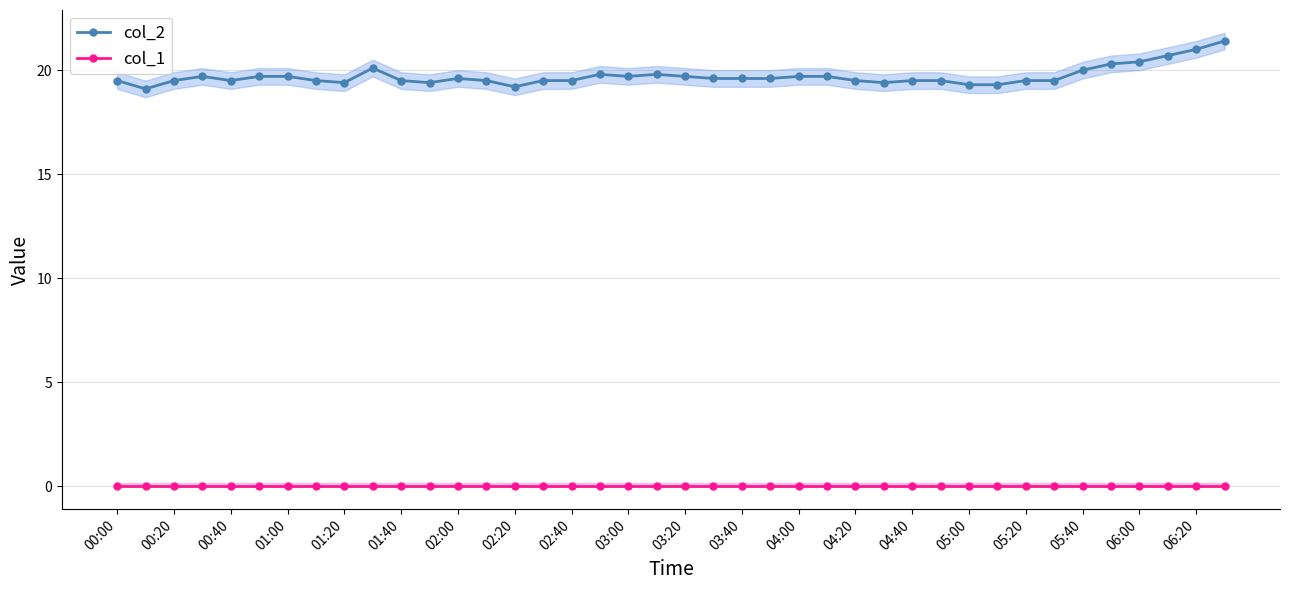

Count the number of data series in this chart.

2